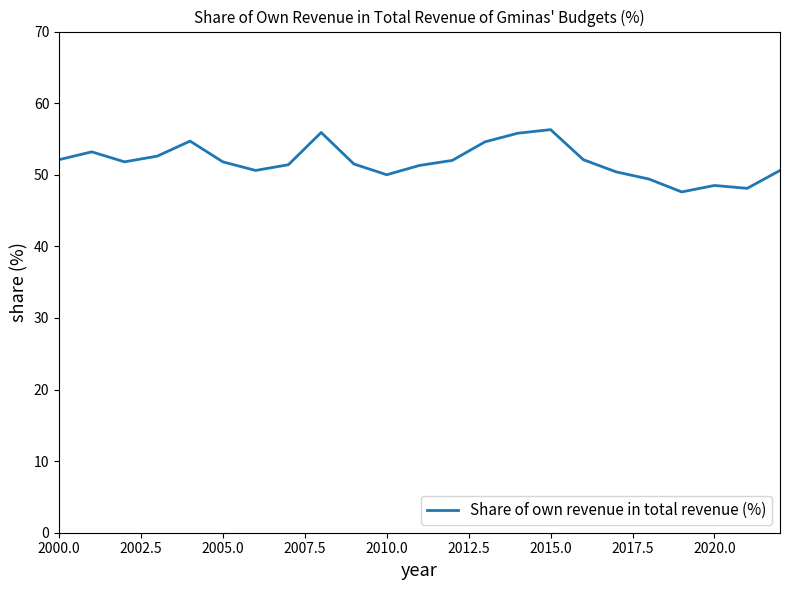

What is the minimum value shown in the chart?

47.6